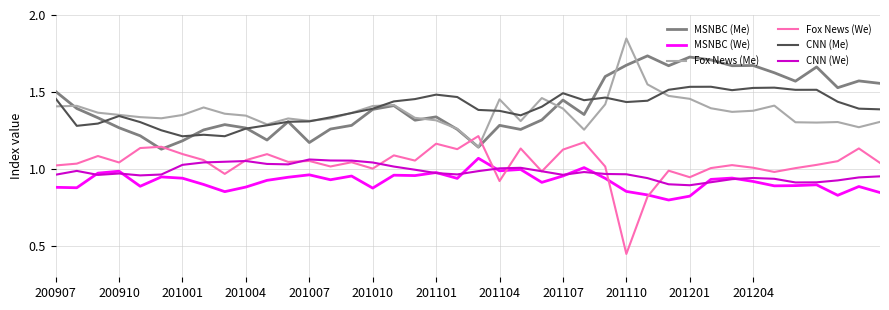

True or false: MSNBC (We) and Fox News (Me) intersect in this chart.

False